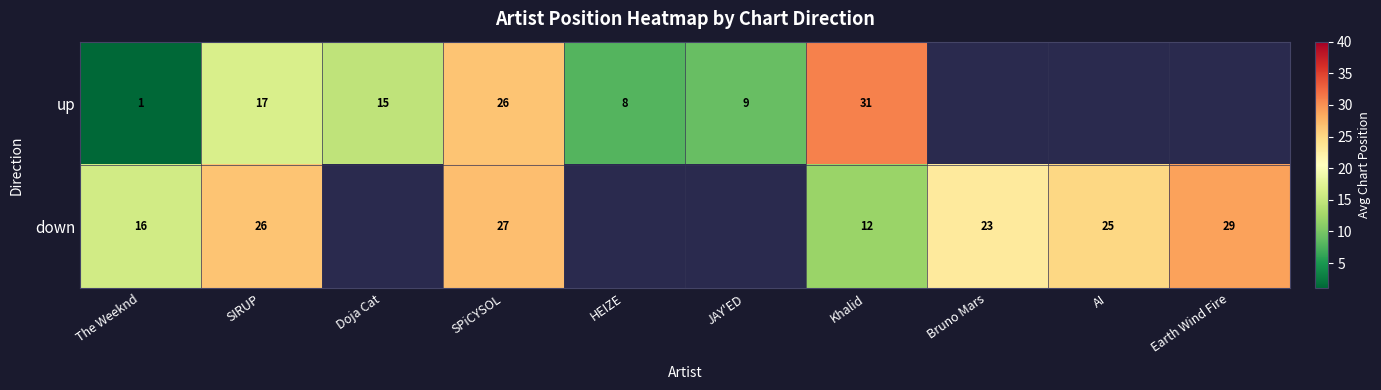

Rank the series at Khalid from highest to lowest value.

up, down